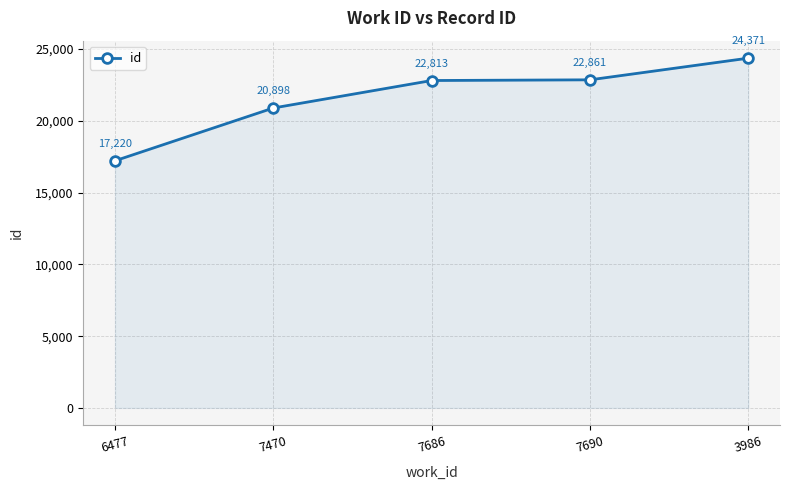

What is the approximate value at 7690, to the nearest 10?

22860